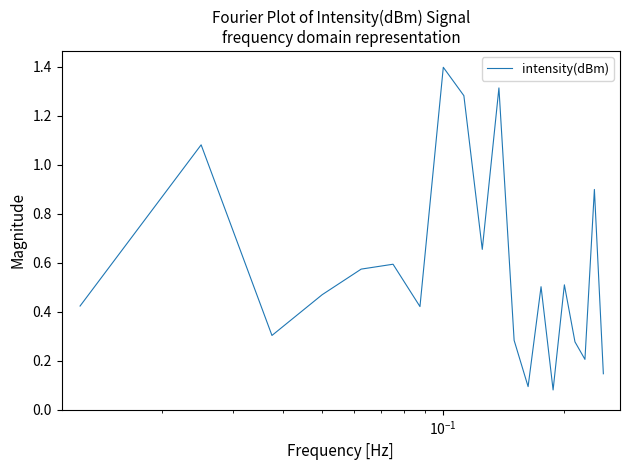

What is the greatest value displayed?

1.4